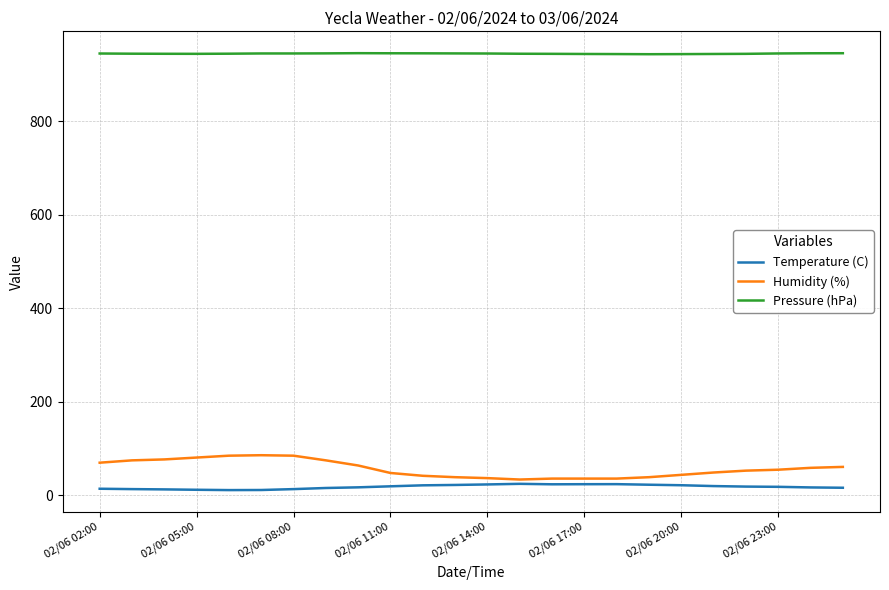

Which series has the widest spread of values?

Humidity (%)